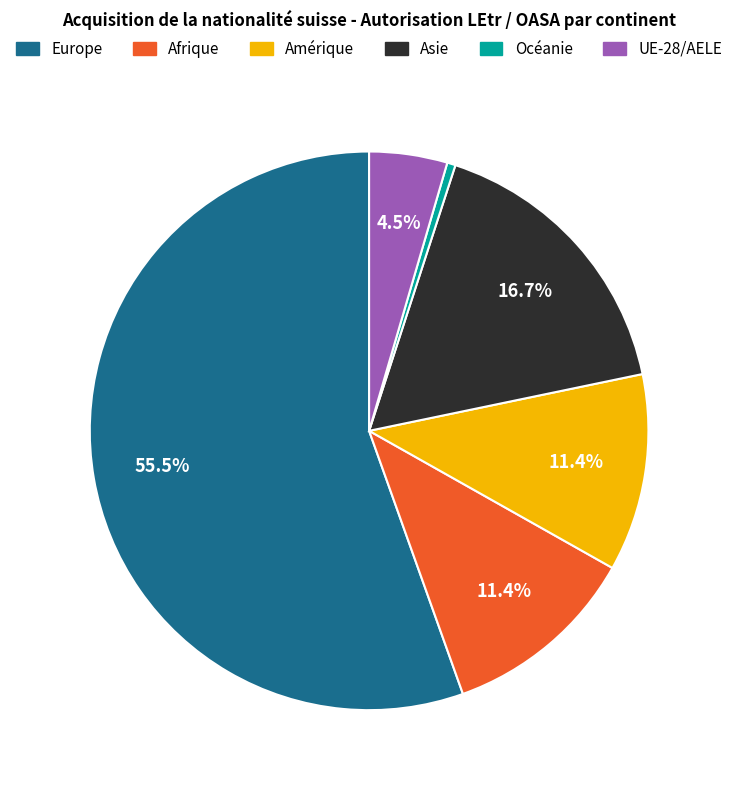

Count the number of slices in the pie.

6